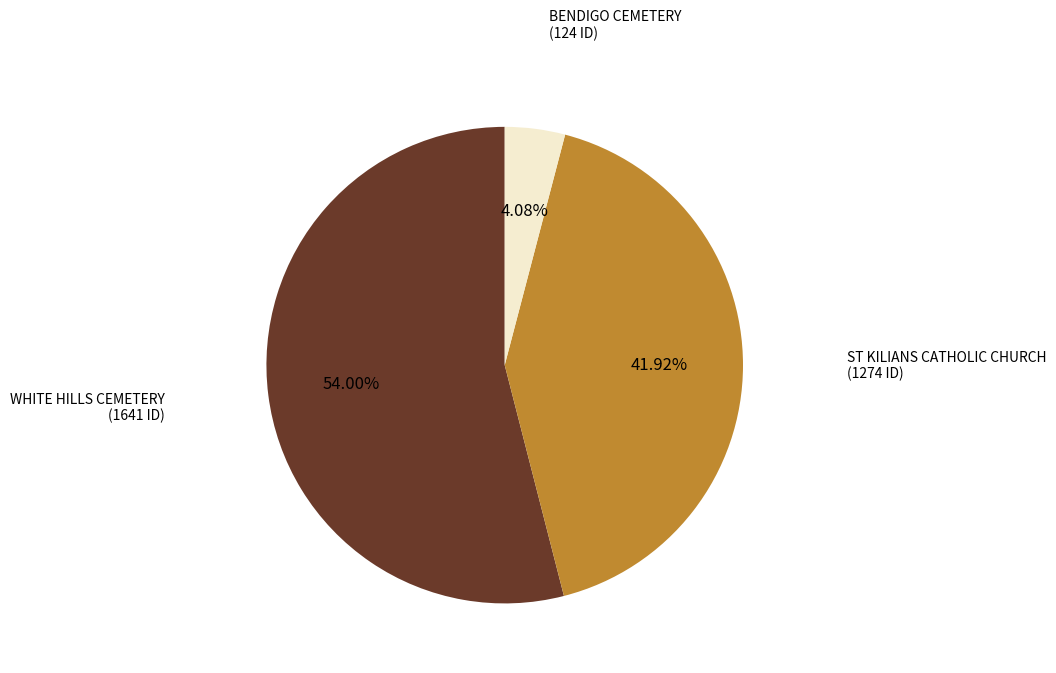

Is there any slice that represents more than half of the pie?

Yes